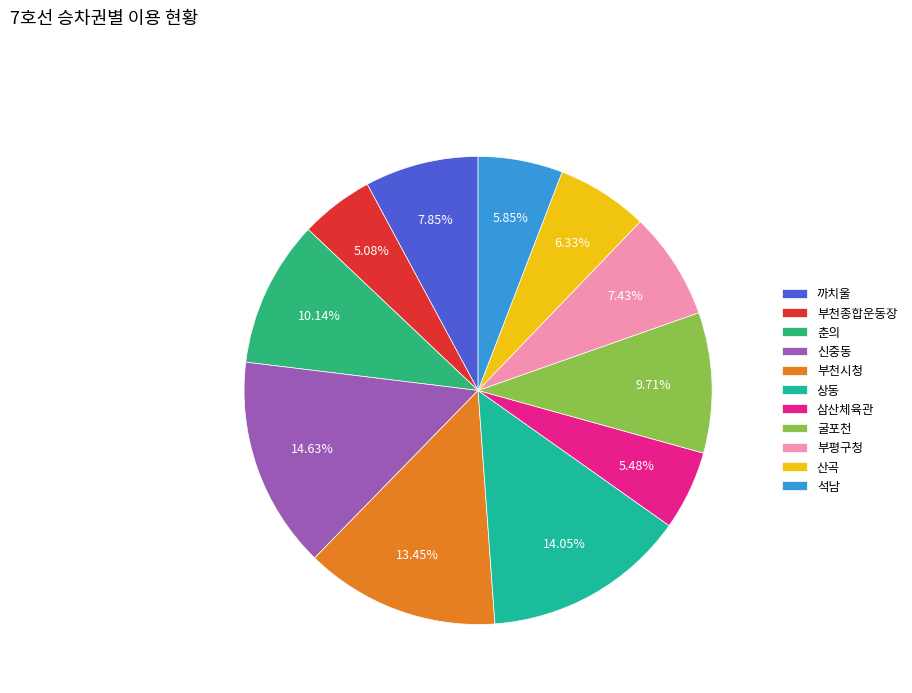

How many slices are in this pie chart?

11